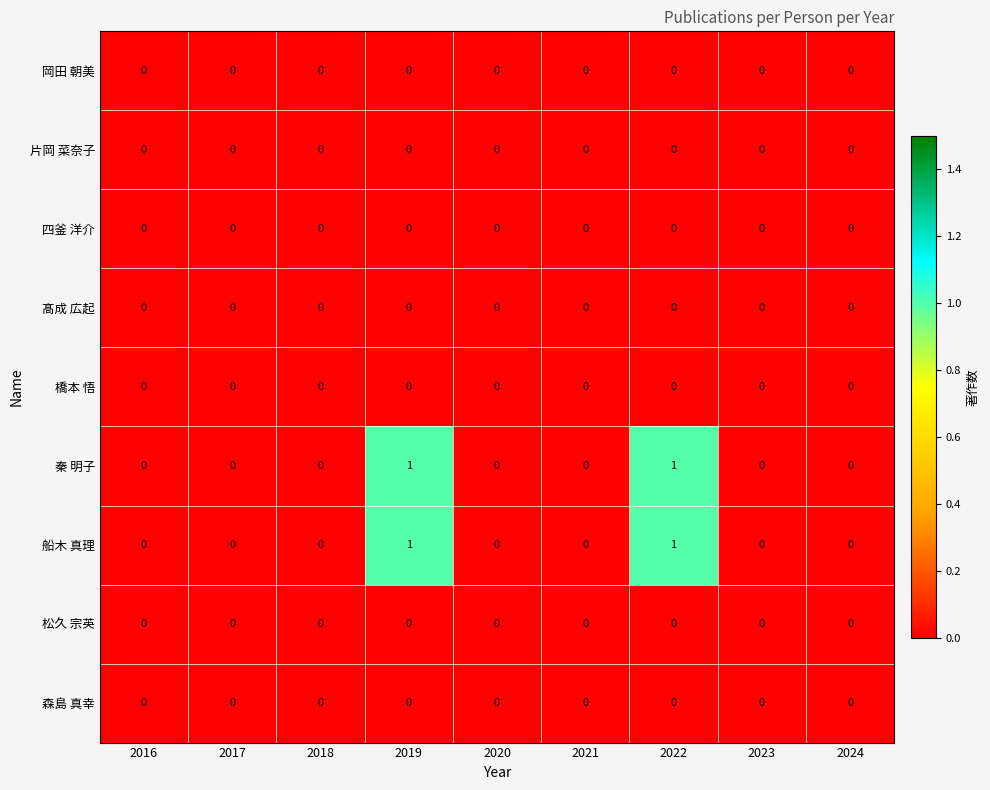

The 岡田 朝美 series shows 0 at 2018. True or false?

True